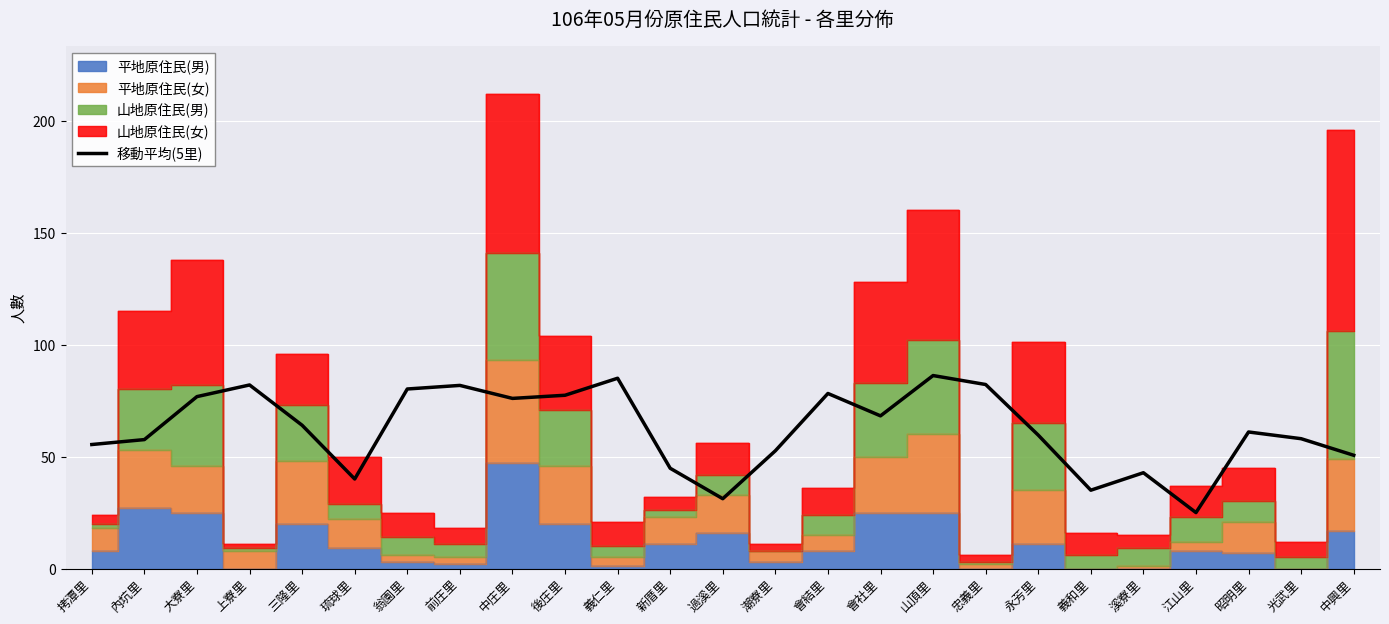

What is the value of the 19th point from the left?

59.6